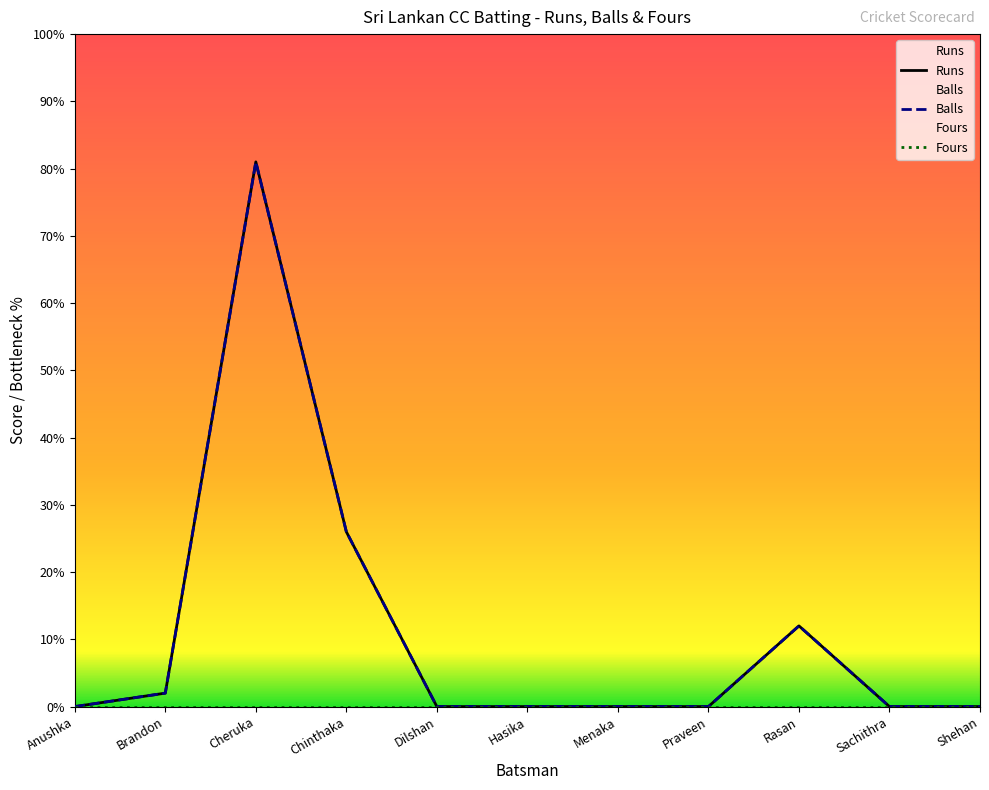

What are all the series names shown in the legend?

Runs, Balls, Fours